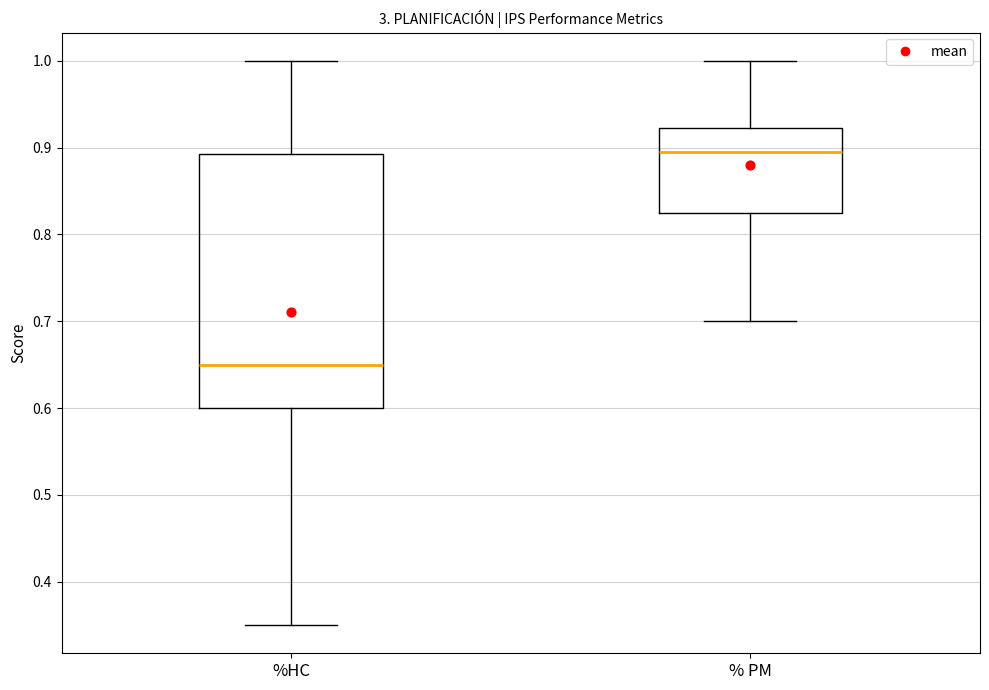

Which box's median line is the lowest?

%HC